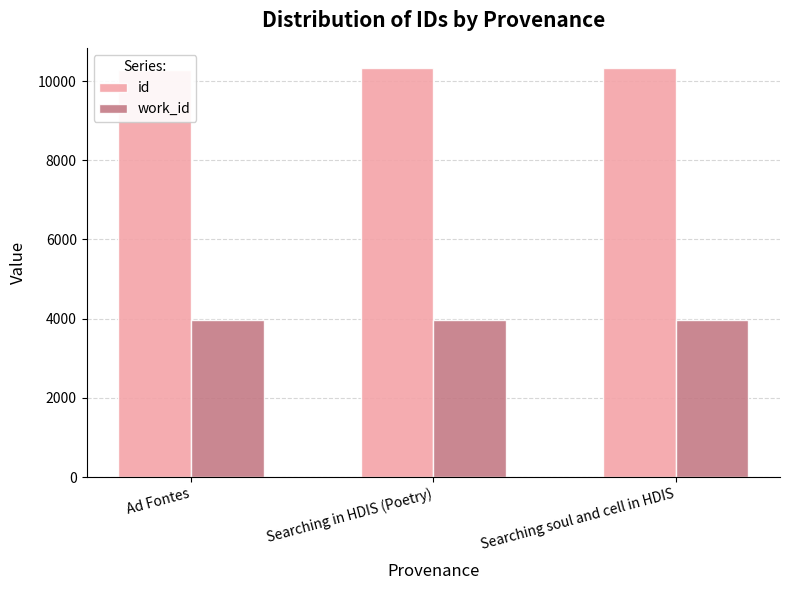

Reading left to right, list all the values displayed in this chart.

id: 10277	10321	10322
work_id: 3953	3978	3978